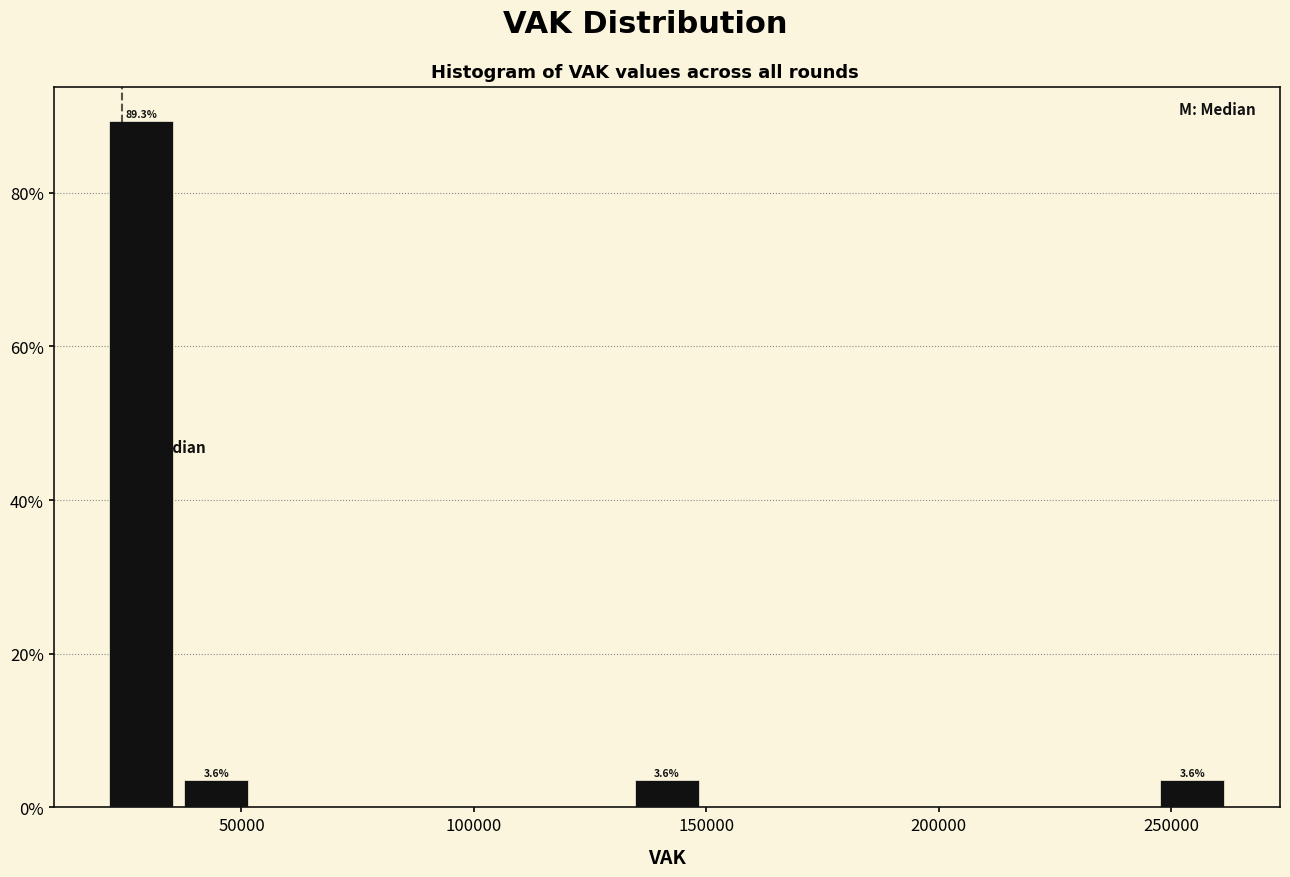

Around what value on the x-axis is the tallest bar? Give the approximate position of its centre, as read against the axis.

30000